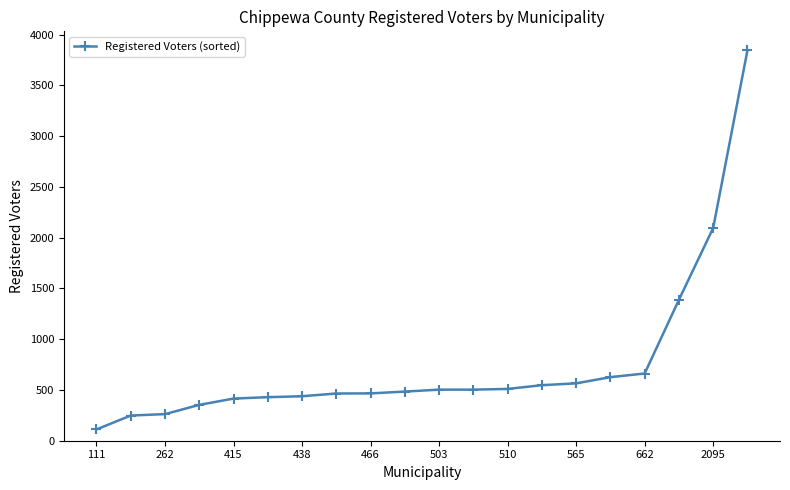

What is the difference between the maximum and minimum values?

3734